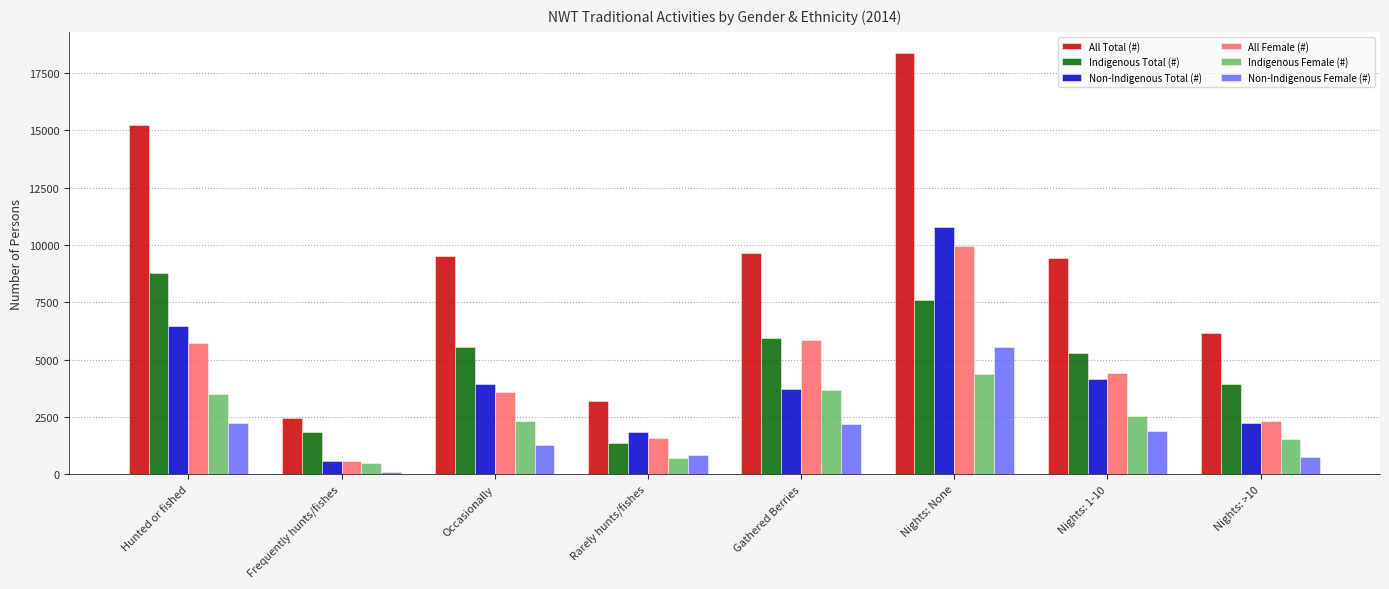

What is the value of the Indigenous Total (#) bar at the 2nd from the left?

1837.5